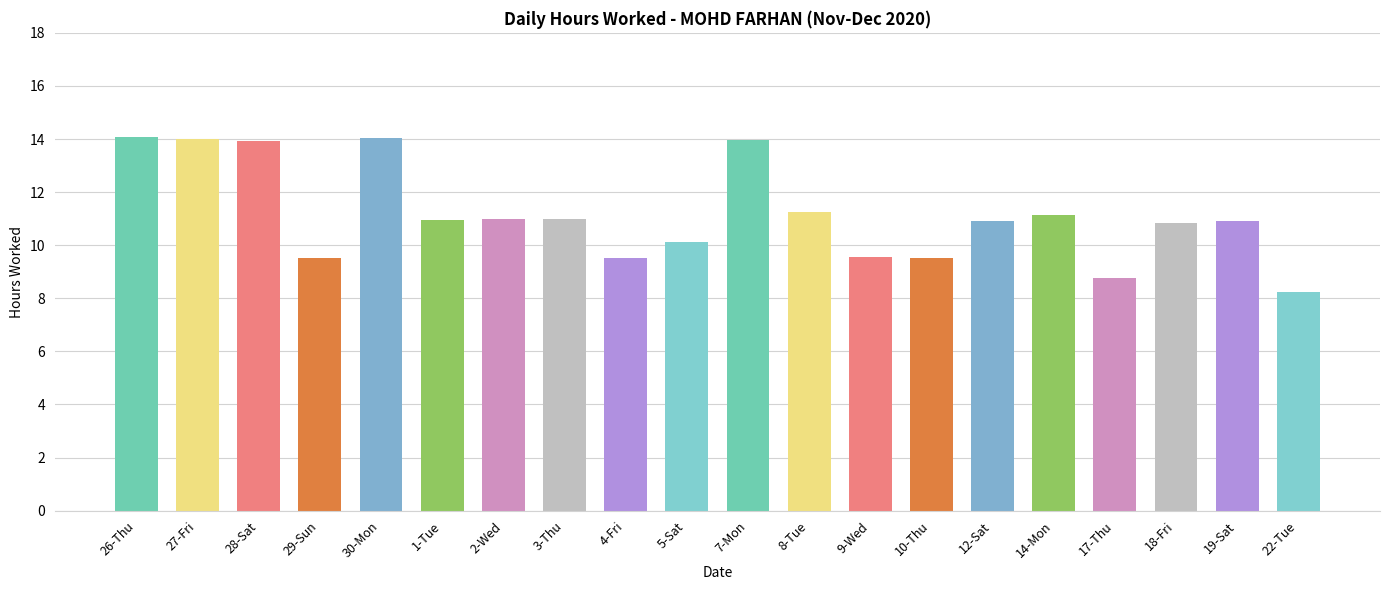

What position from the left is 17-Thu?

17